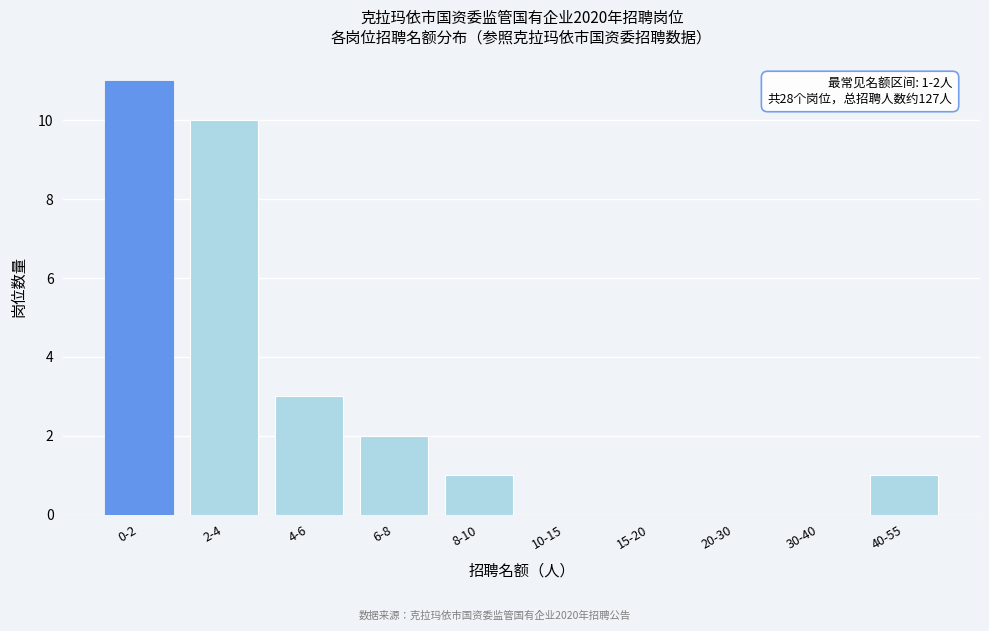

Reading left to right, extract all data points from this chart.

0-2=11	2-4=10	4-6=3	6-8=2	8-10=1	10-15=0	15-20=0	20-30=0	30-40=0	40-55=1